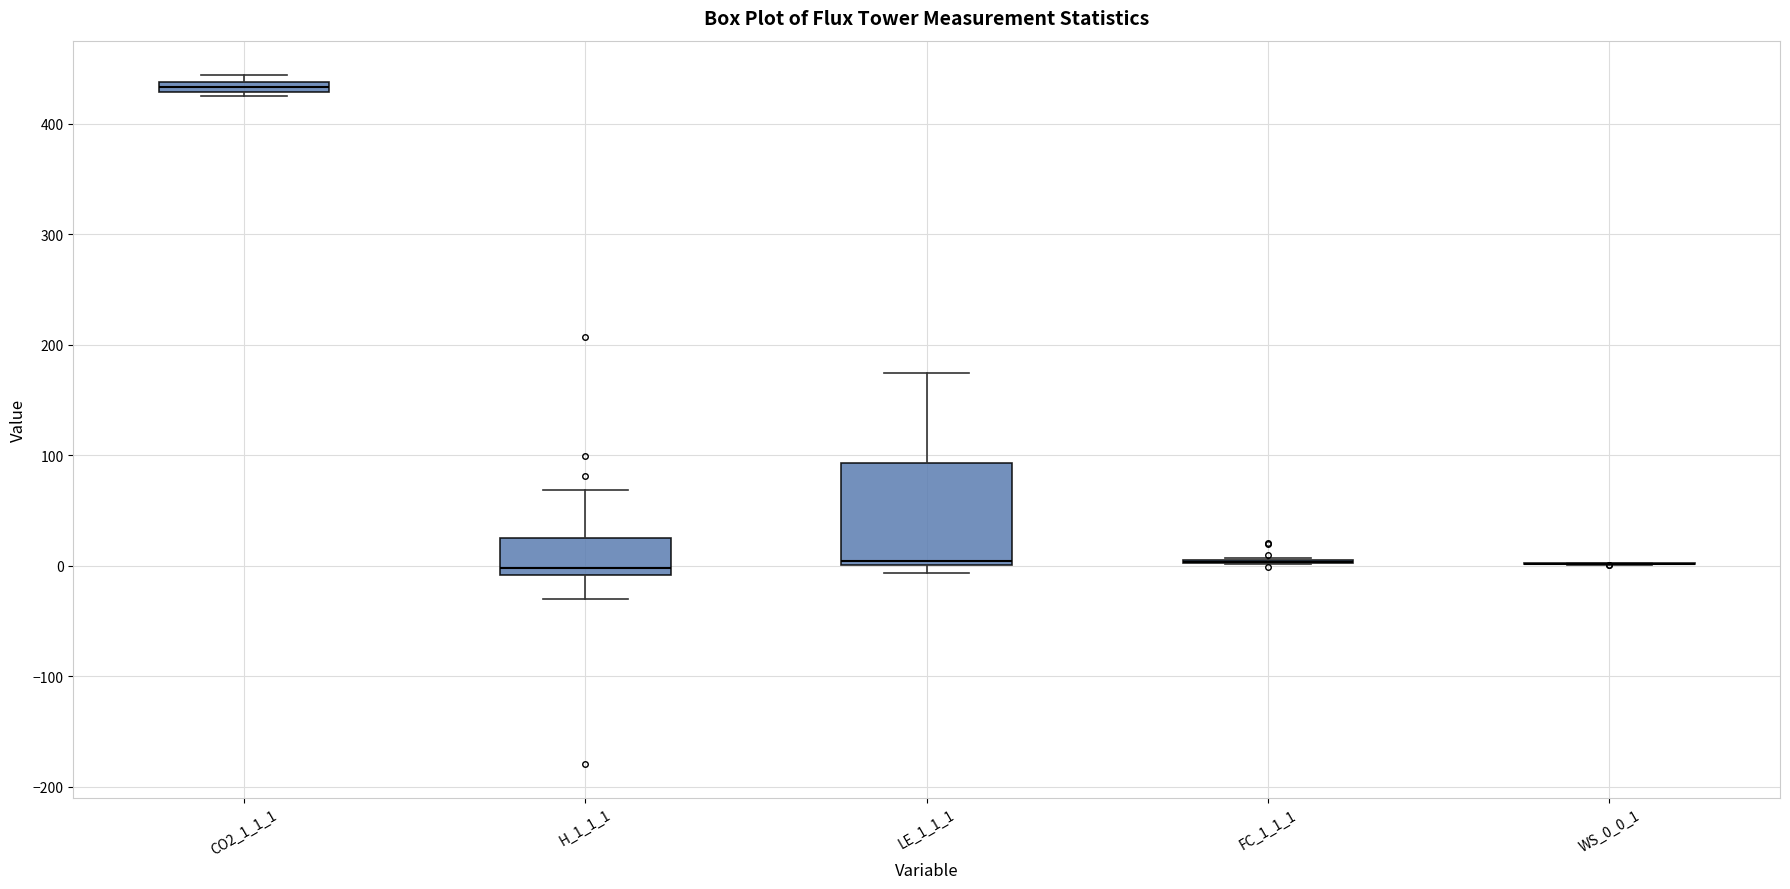

Where is the upper edge of the box for CO2_1_1_1 on the y-axis? The values are not printed on the chart, so give them approximately, as read against the axis.

440